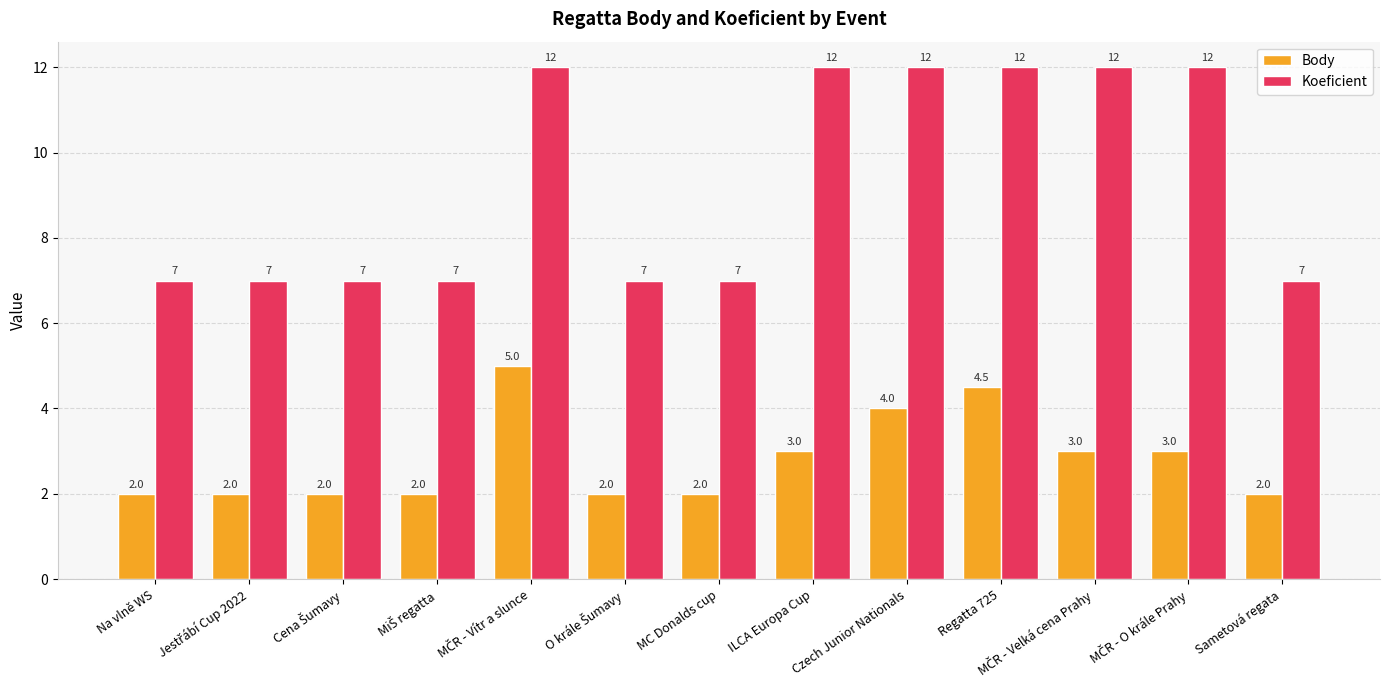

What is the difference between the second highest and minimum values in the Koeficient series?

5.0